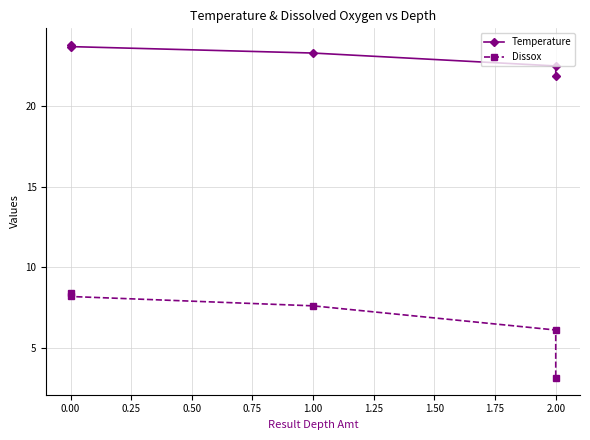

True or false: Temperature and Dissox intersect in this chart.

False